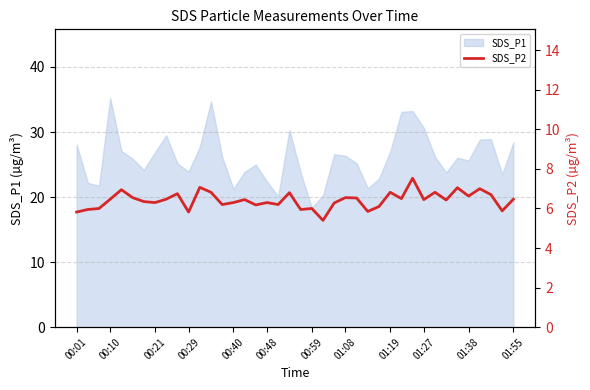

The SDS_P1 series shows 28.4 at 01:55. True or false?

True